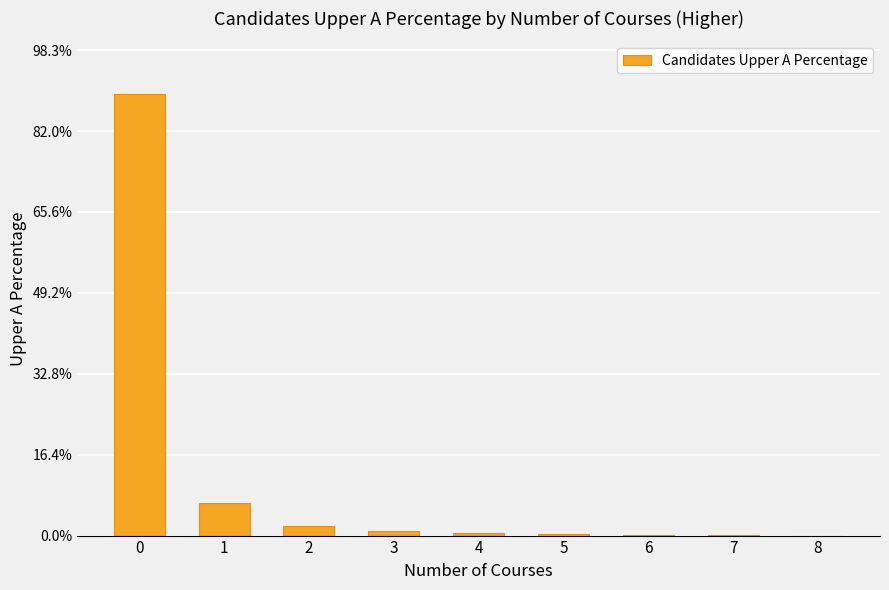

What is the average value?

0.1